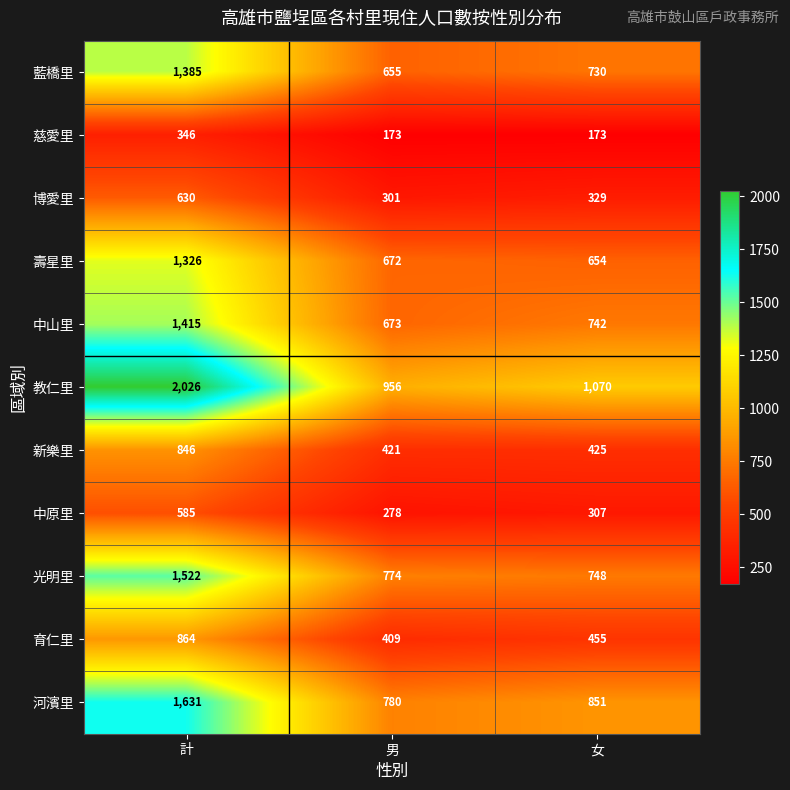

Which series changed the most between 男 and 女?

教仁里